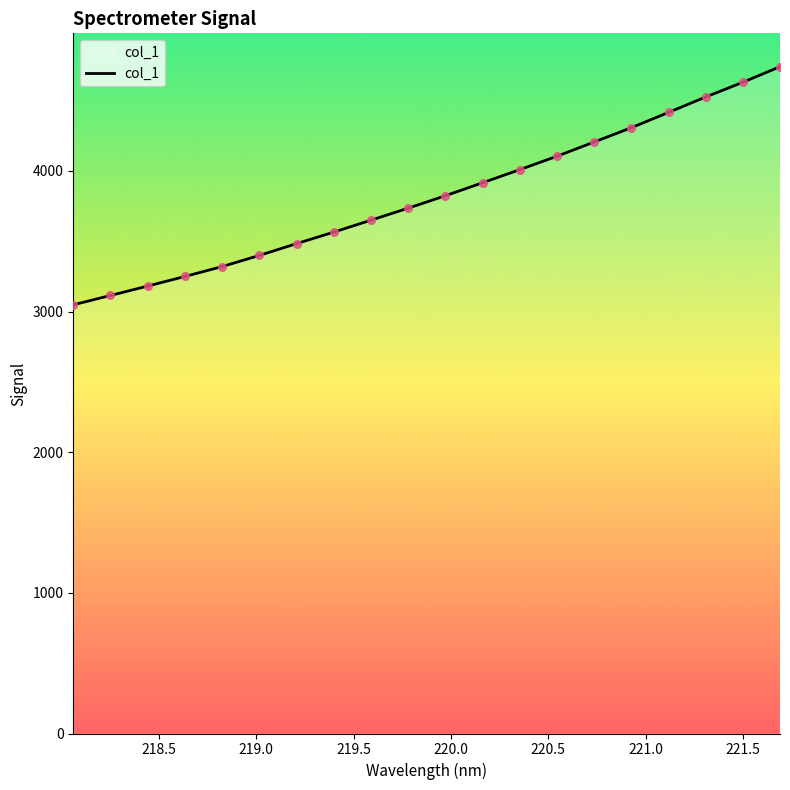

What is the minimum value shown in the chart?

3047.5